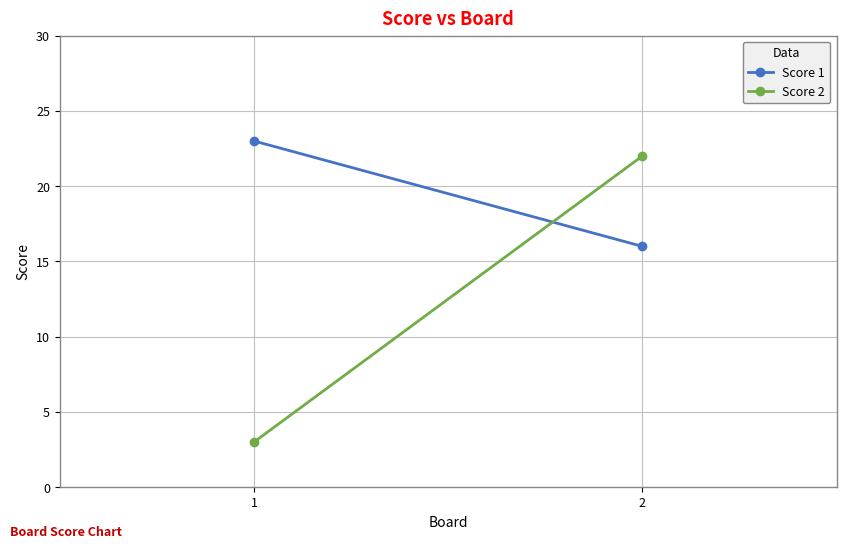

What is the maximum value shown in the chart?

23